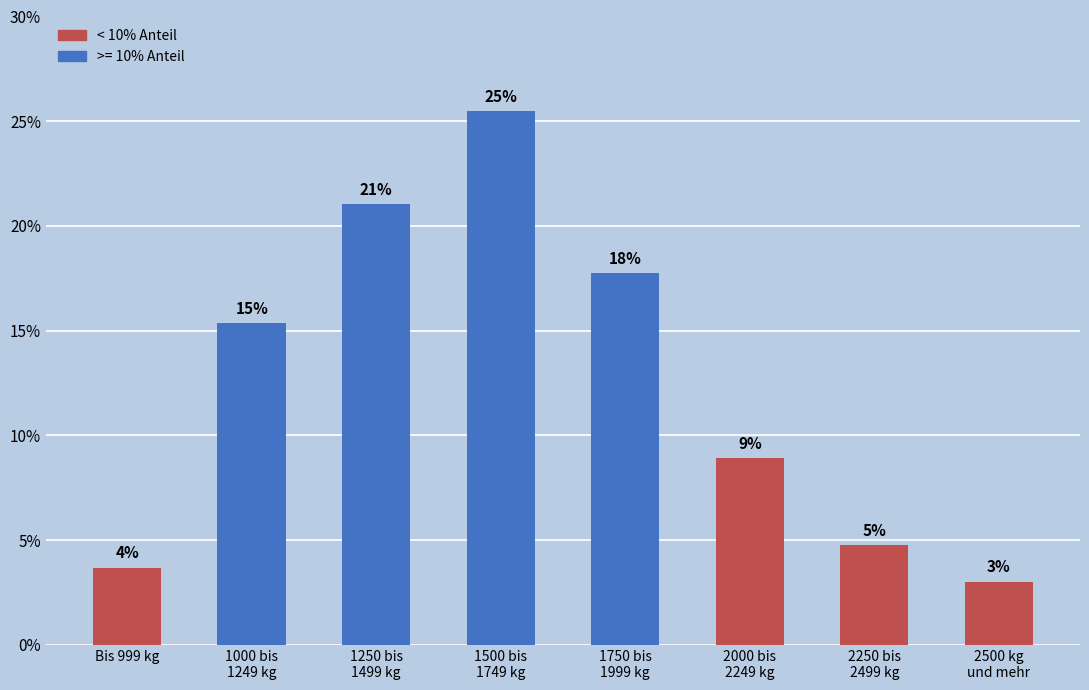

Are the bars horizontal?

No